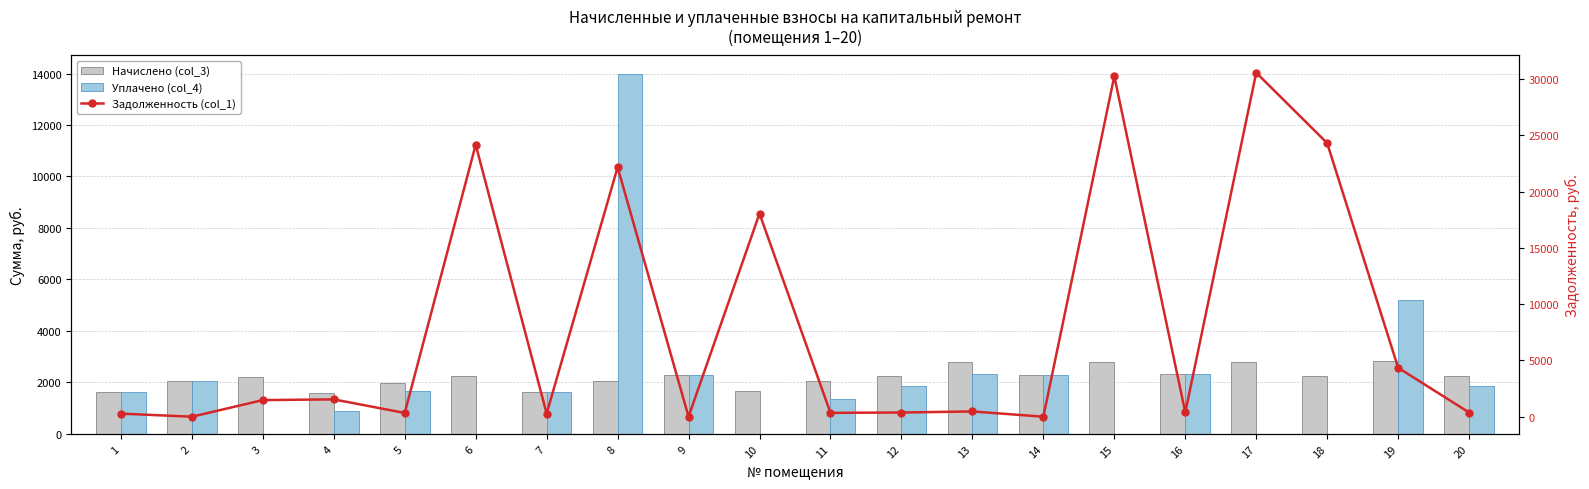

What is the total value across all series at 14?

4541.0